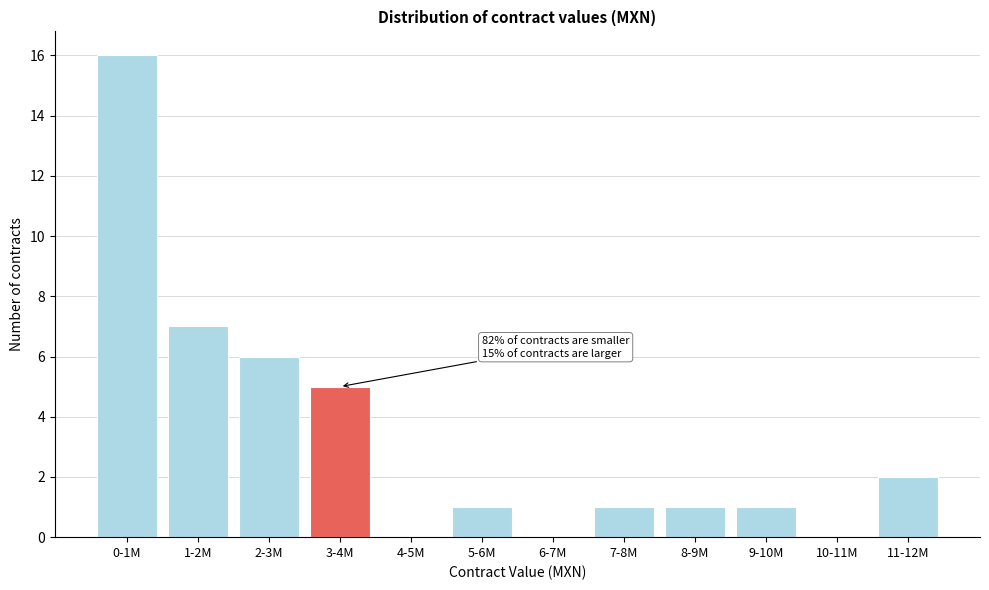

Reading right to left, transcribe all the data shown in this chart.

11-12M=2	10-11M=0	9-10M=1	8-9M=1	7-8M=1	6-7M=0	5-6M=1	4-5M=0	3-4M=5	2-3M=6	1-2M=7	0-1M=16